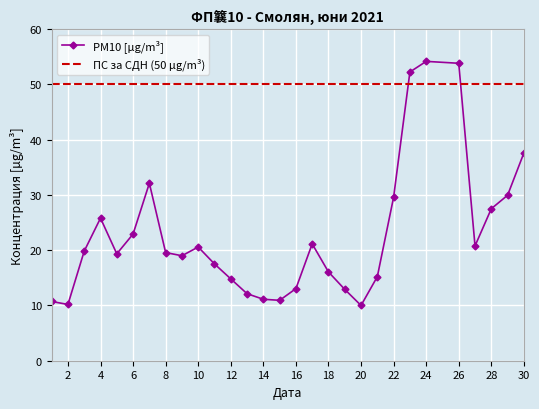

Is it true that the value at 2021-06-30 is 37.6?

True